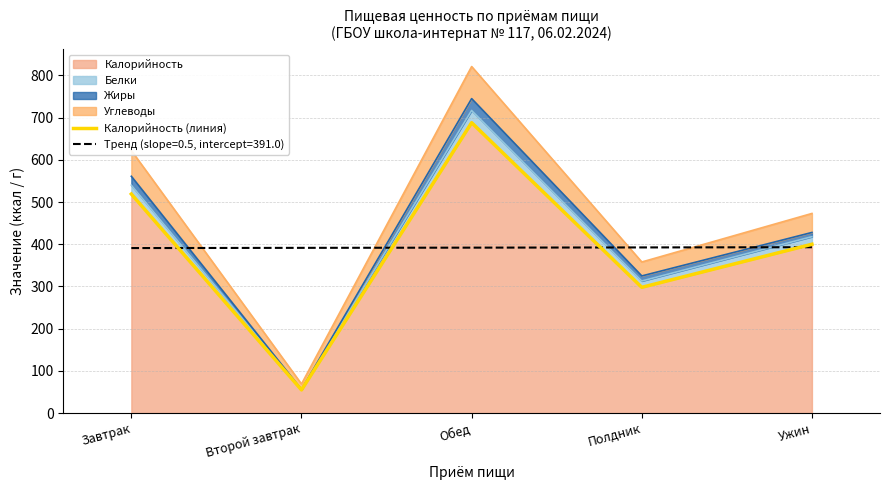

At which category does the data reach its first local peak?

Обед